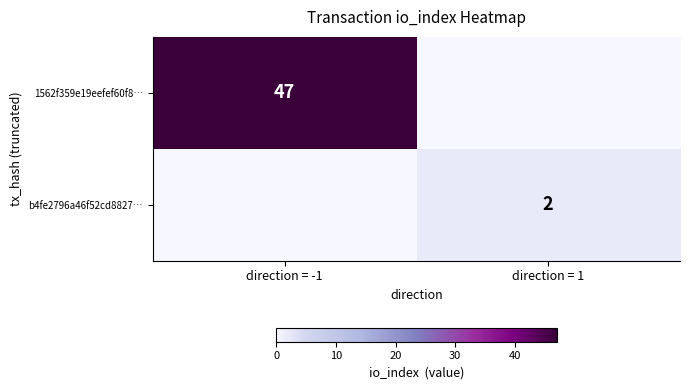

What is the difference between the highest and lowest values at direction = -1?

47